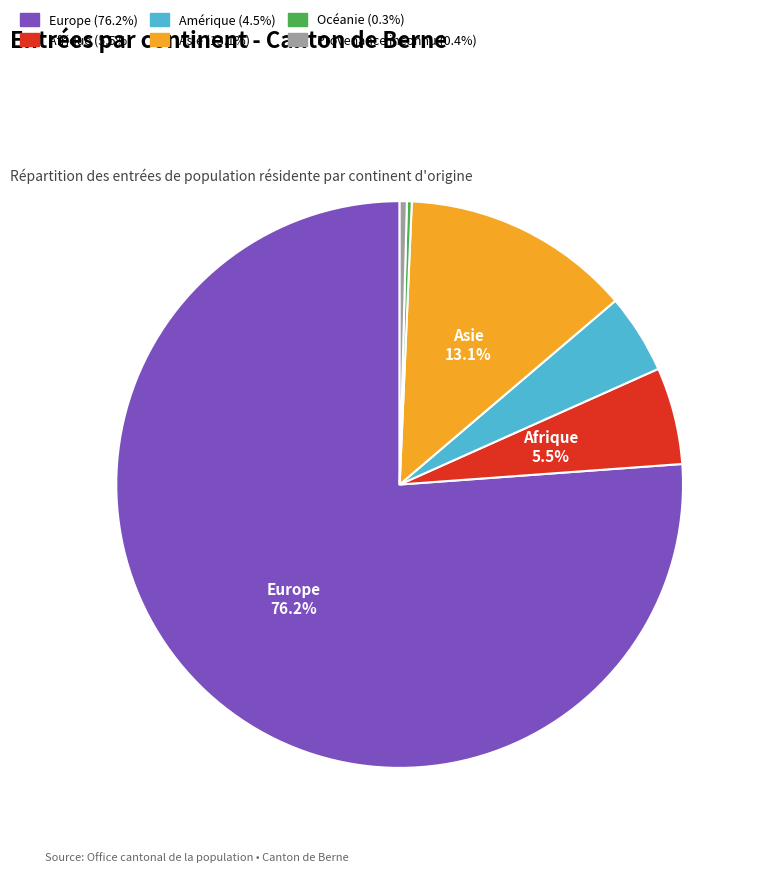

To the nearest percent, what portion does Asie represent?

13%